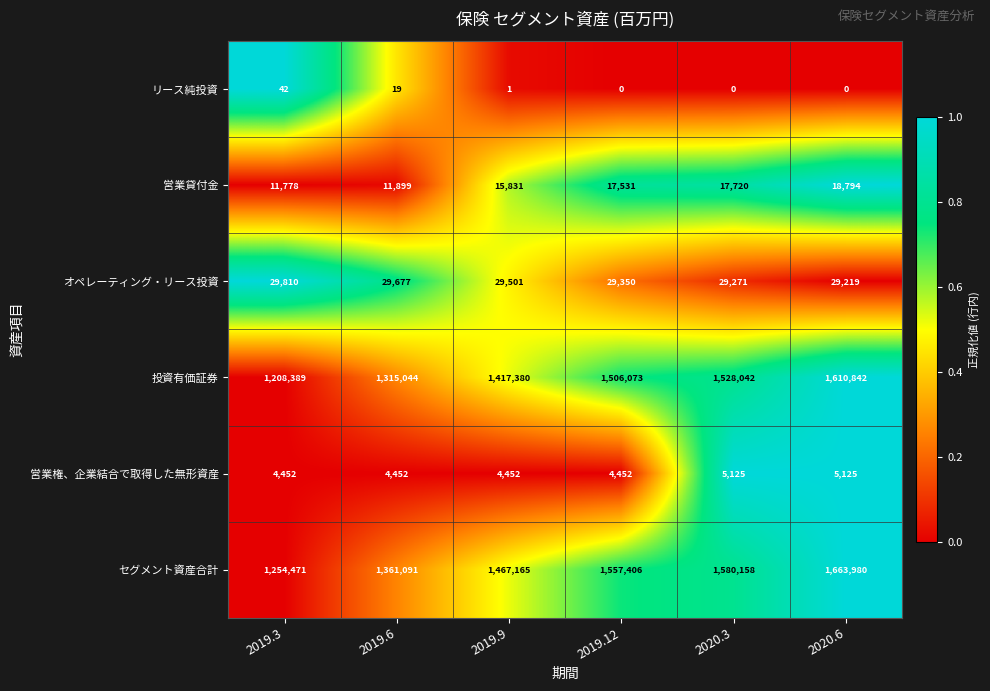

What value does the 営業権、企業結合で取得した無形資産 series have at 2019.9, to the nearest 10?

4450